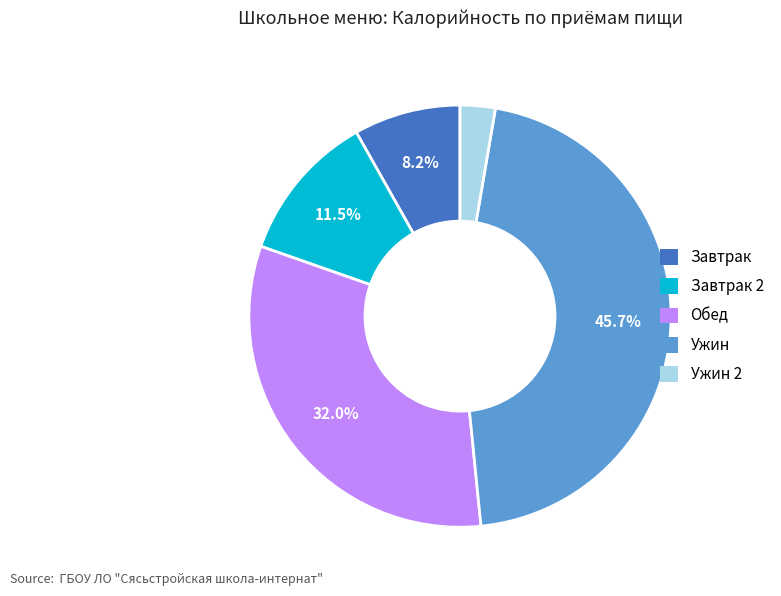

To the nearest percent, what is the combined percentage of Завтрак 2 and Ужин 2?

14%